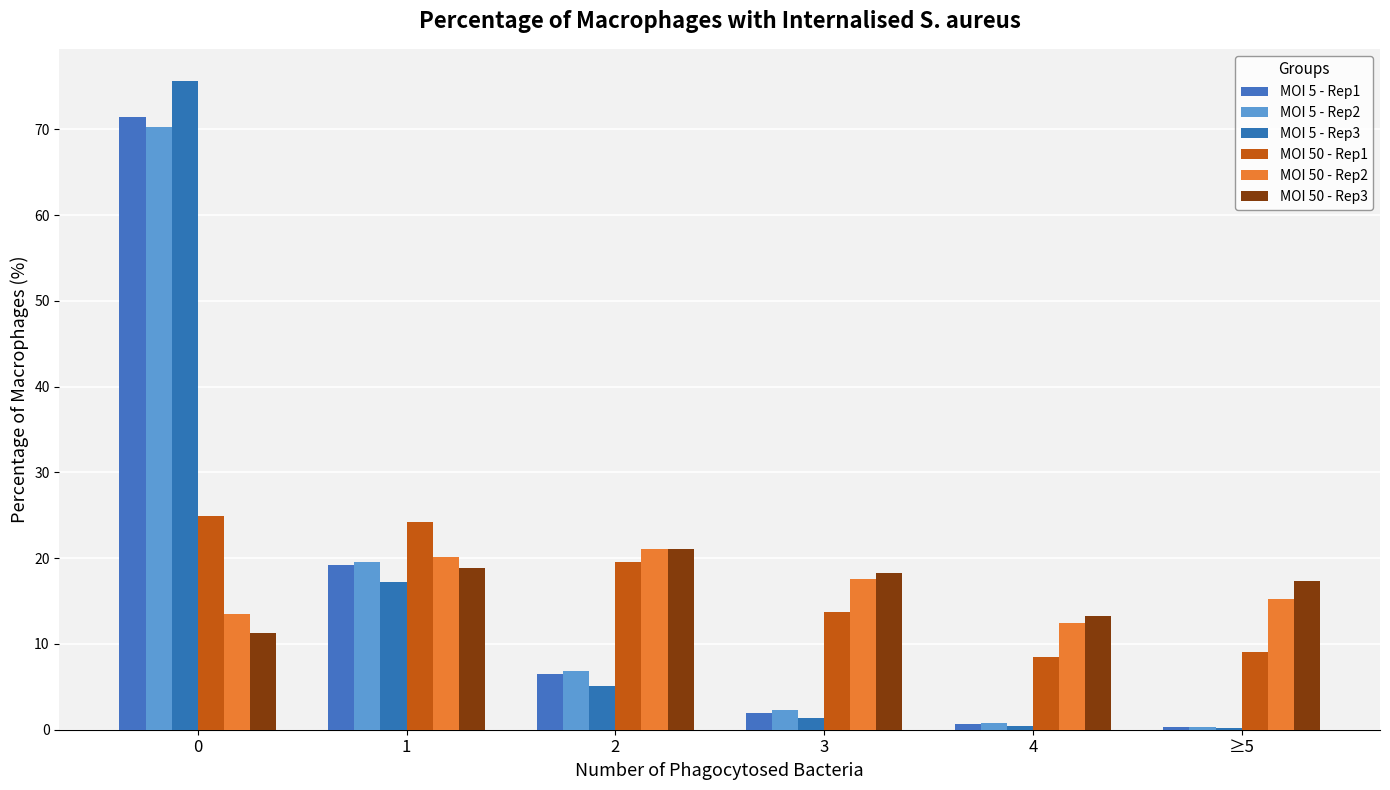

What position from the left is 0?

1